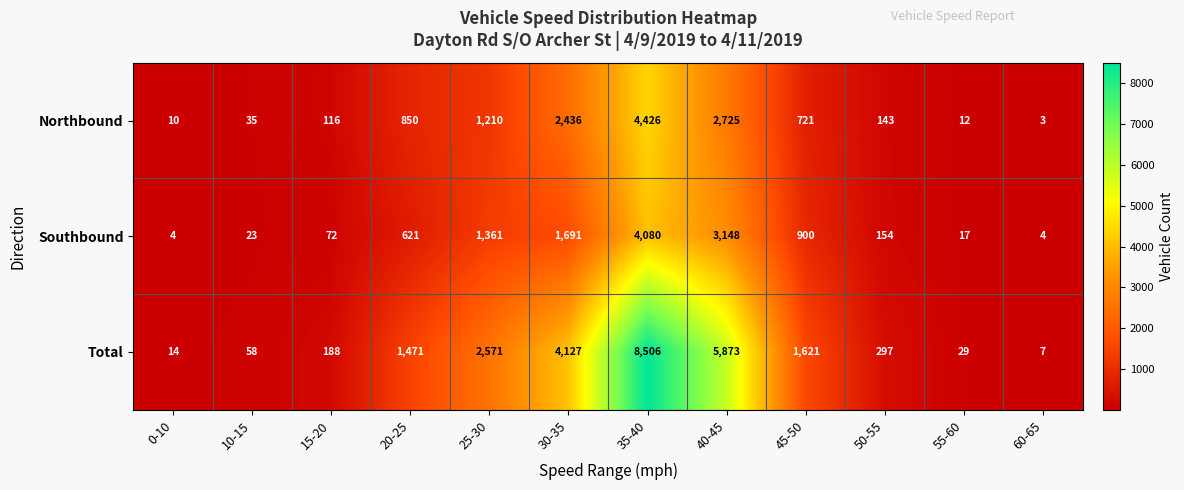

Which series has the largest total across all categories?

Total